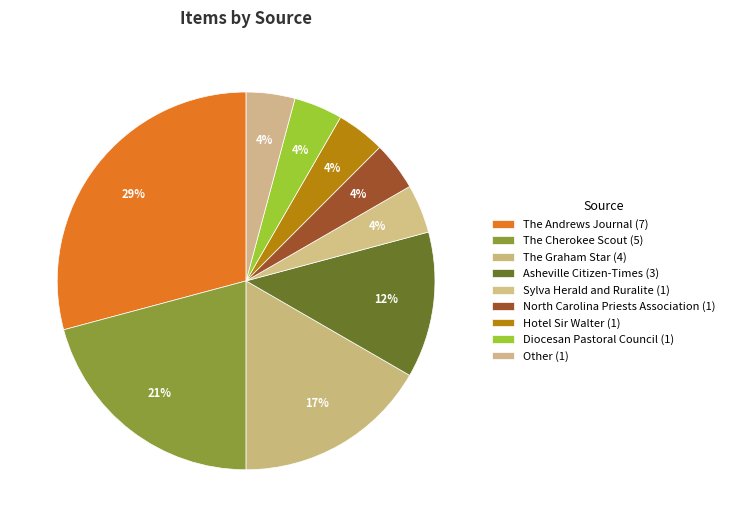

Between Asheville Citizen-Times and Sylva Herald and Ruralite, which is larger?

Asheville Citizen-Times